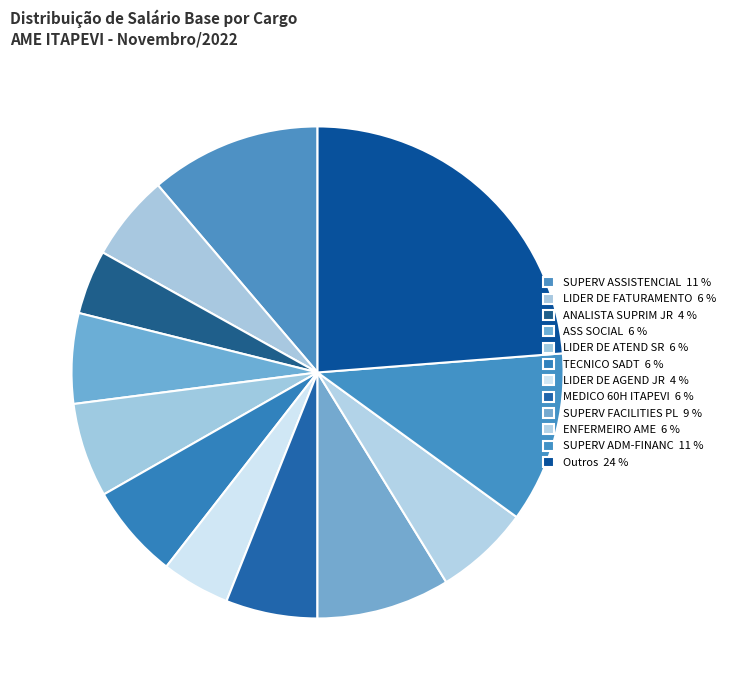

How many segments does this pie chart have?

12